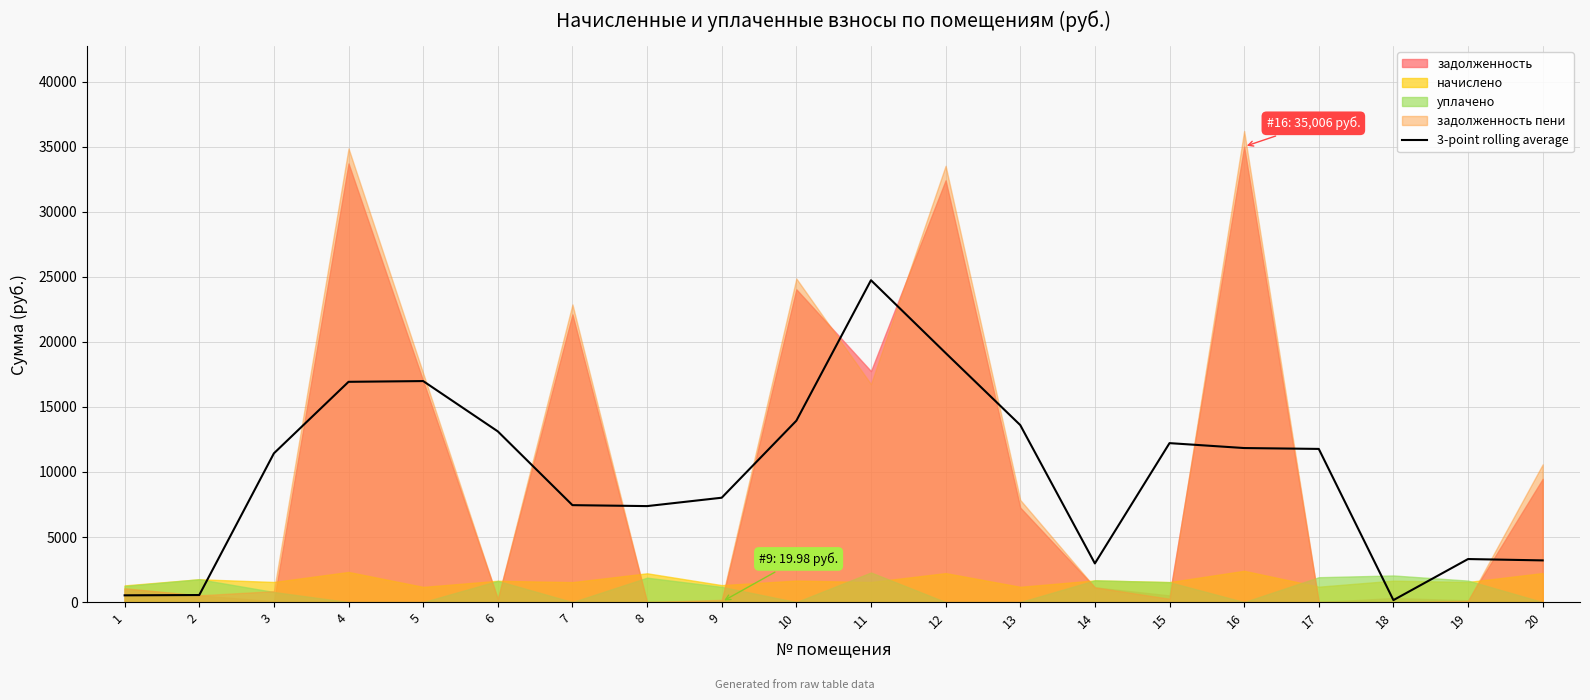

List the labels in order of value, largest first.

11, 12, 5, 4, 10, 13, 6, 15, 16, 17, 3, 9, 7, 8, 19, 20, 14, 2, 1, 18